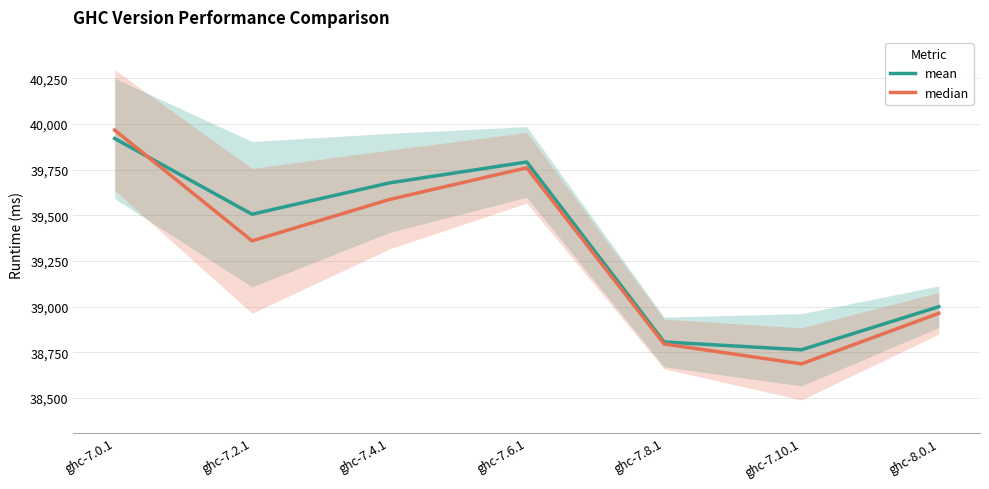

The median series shows 39760.5 at ghc-7.6.1. True or false?

True